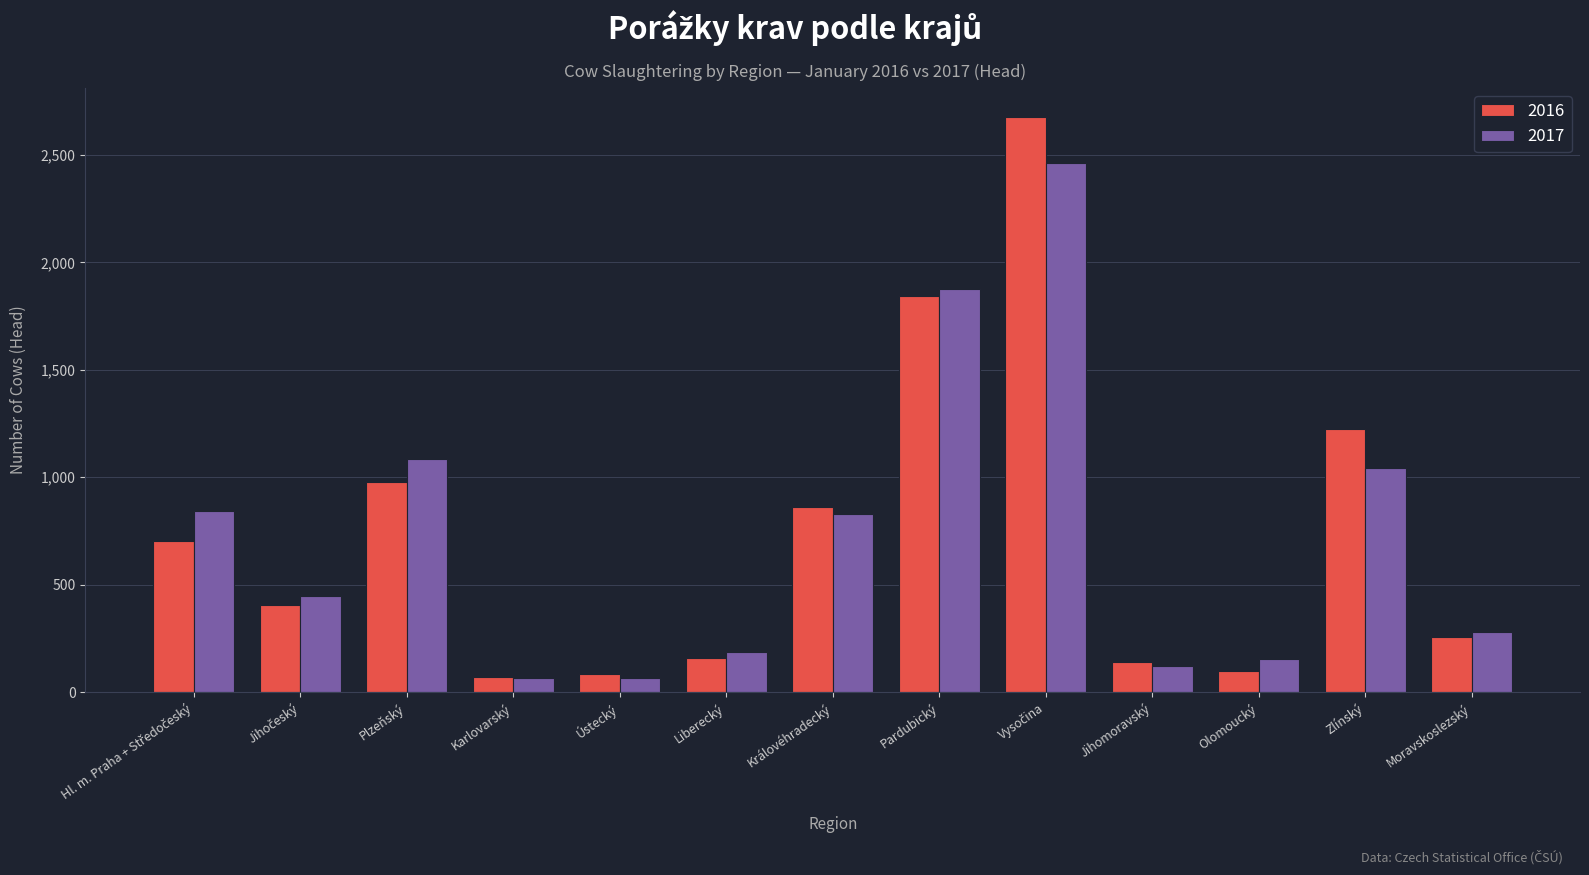

Which series has the largest range (max minus min)?

2016